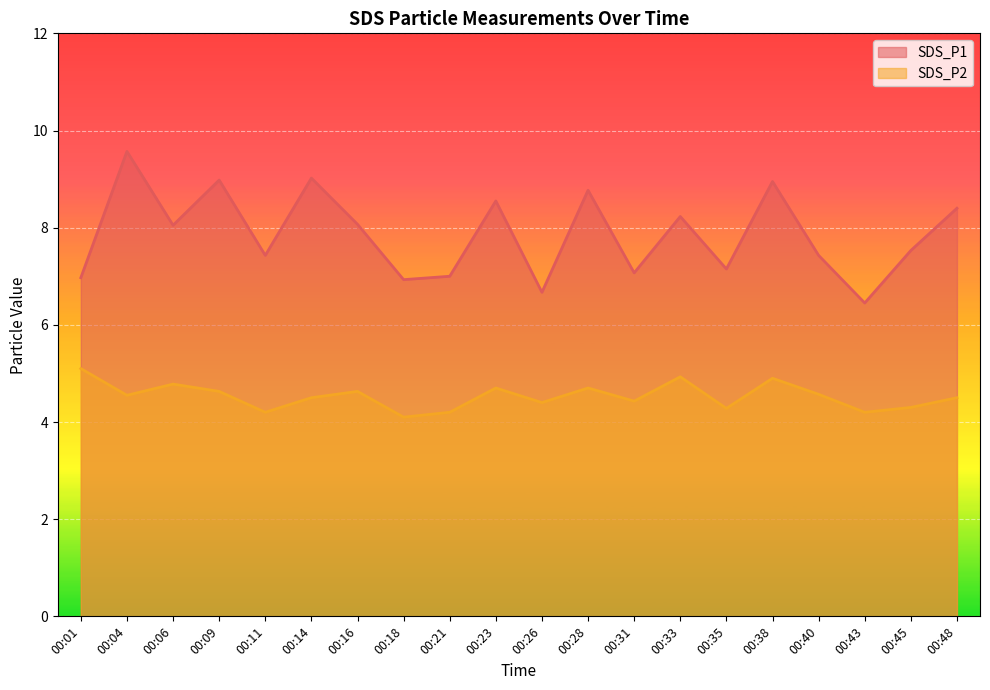

At which label is SDS_P2 closest to 4?

00:18